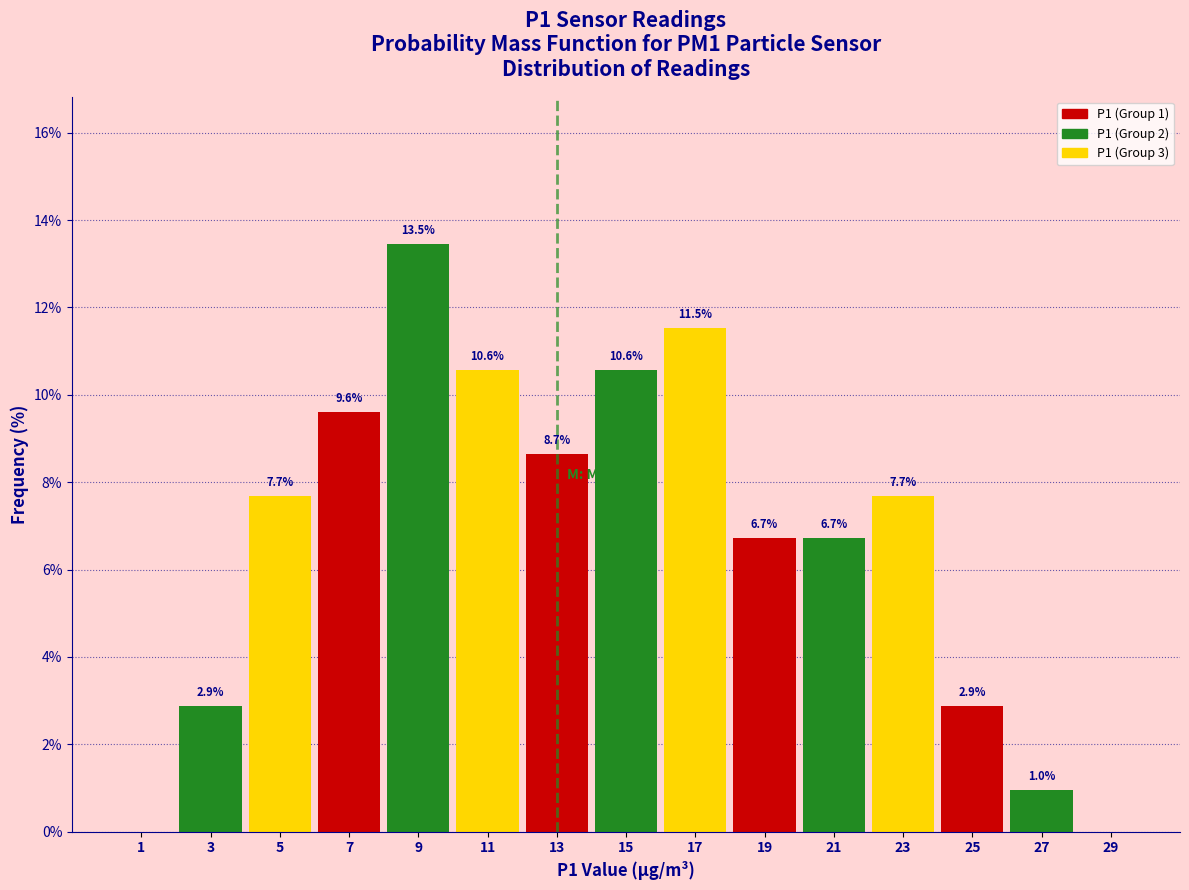

Over which range of the x-axis is the bar tallest?

8 to 10